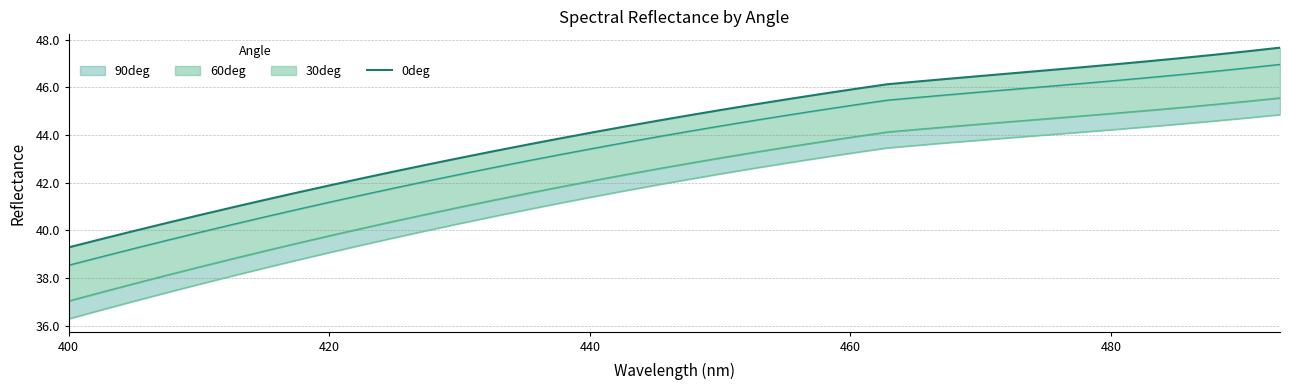

What is the maximum value shown in the chart?

47.7